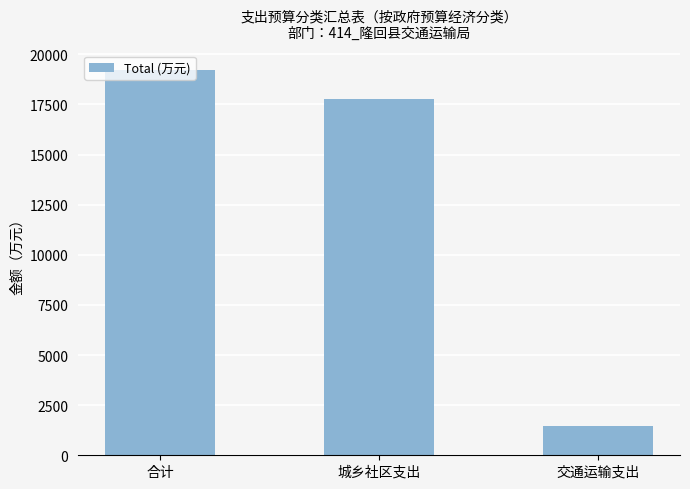

What is the approximate value at 城乡社区支出?

17785.3